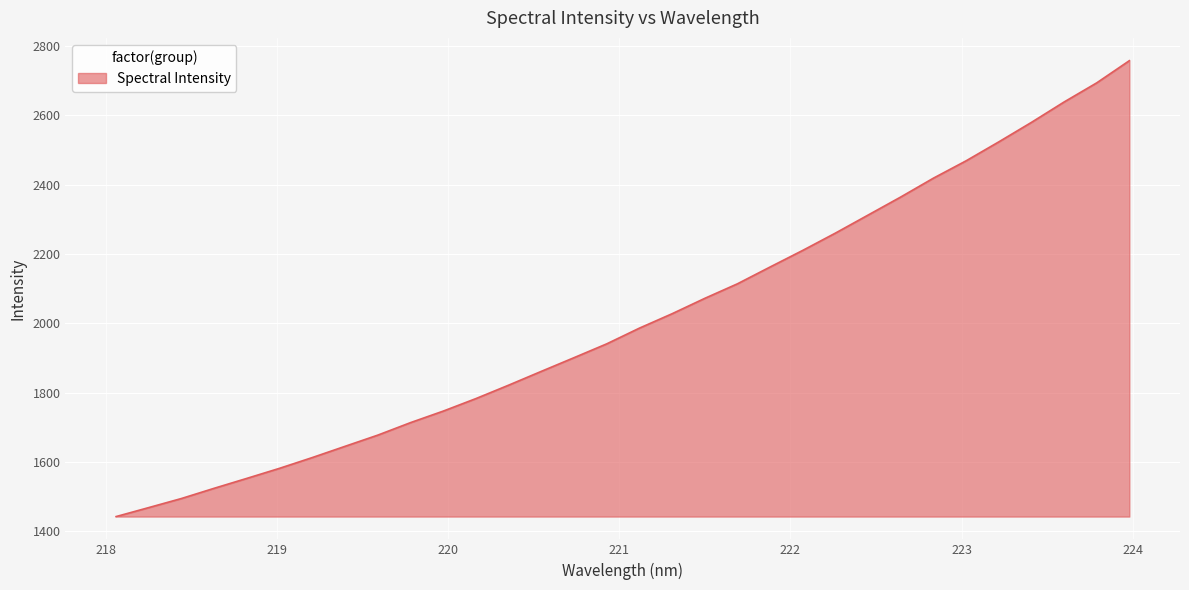

What is the difference between the maximum and minimum values?

1315.0